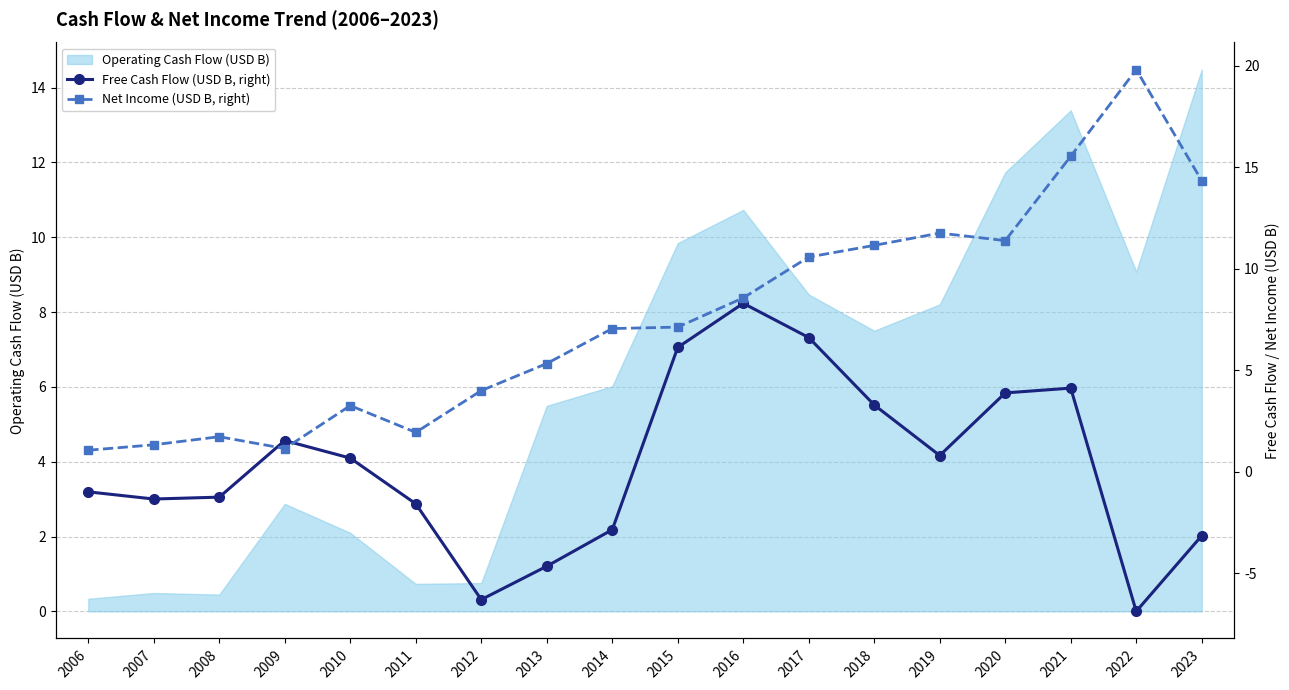

How many interior local valleys does the Free Cash Flow (USD B, right) series have?

4